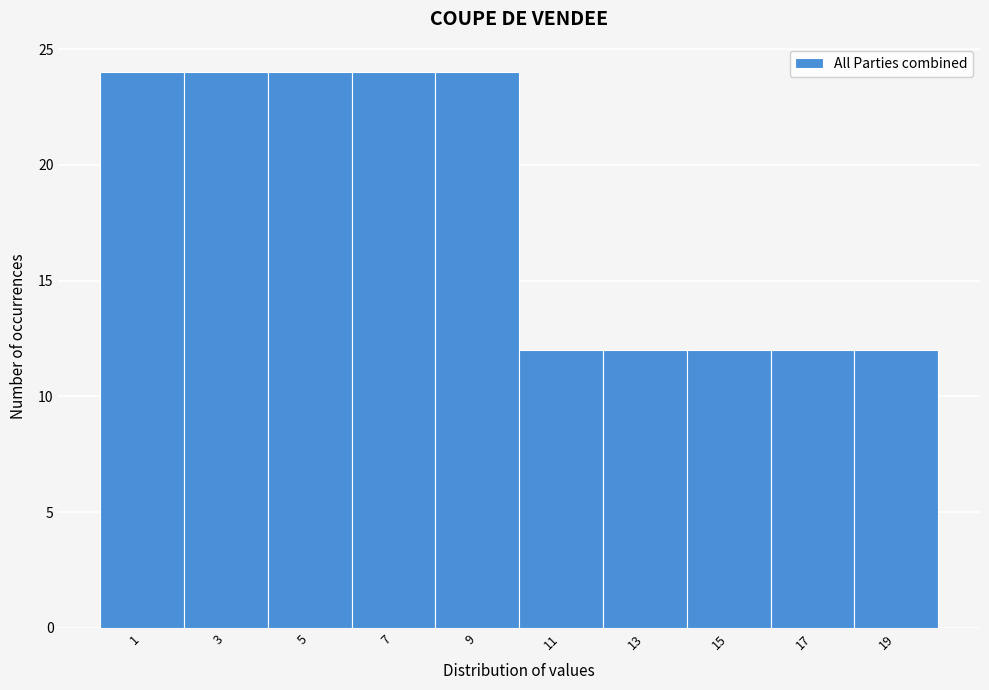

Reading right to left, what are all the values shown in this chart?

12	12	12	12	12	24	24	24	24	24